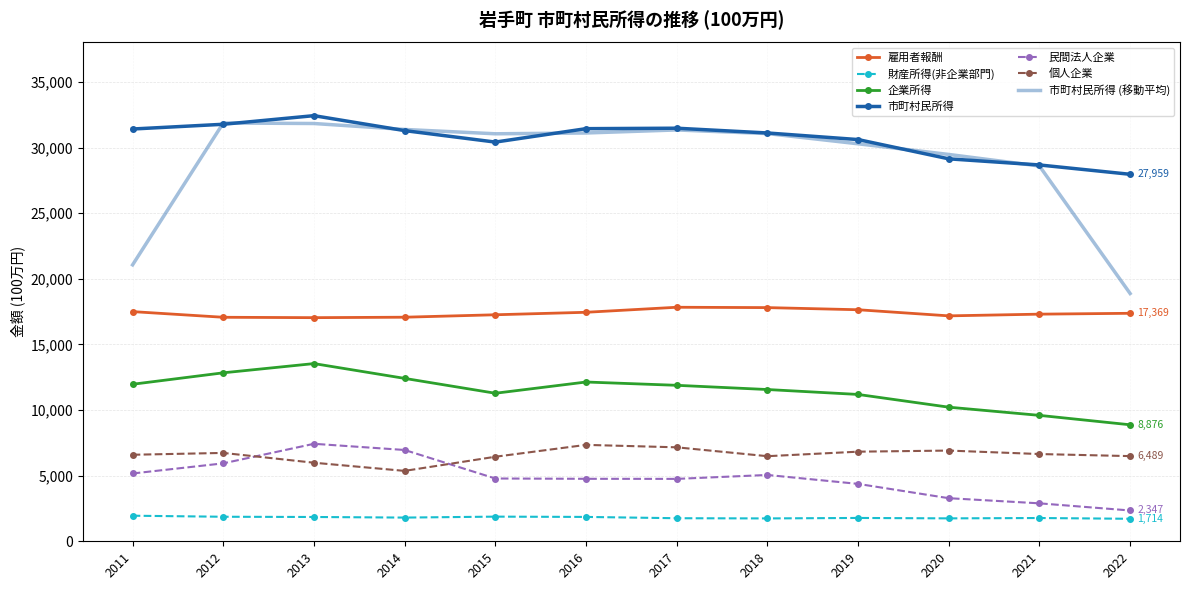

True or false: 雇用者報酬 and 市町村民所得 (移動平均) intersect in this chart.

False